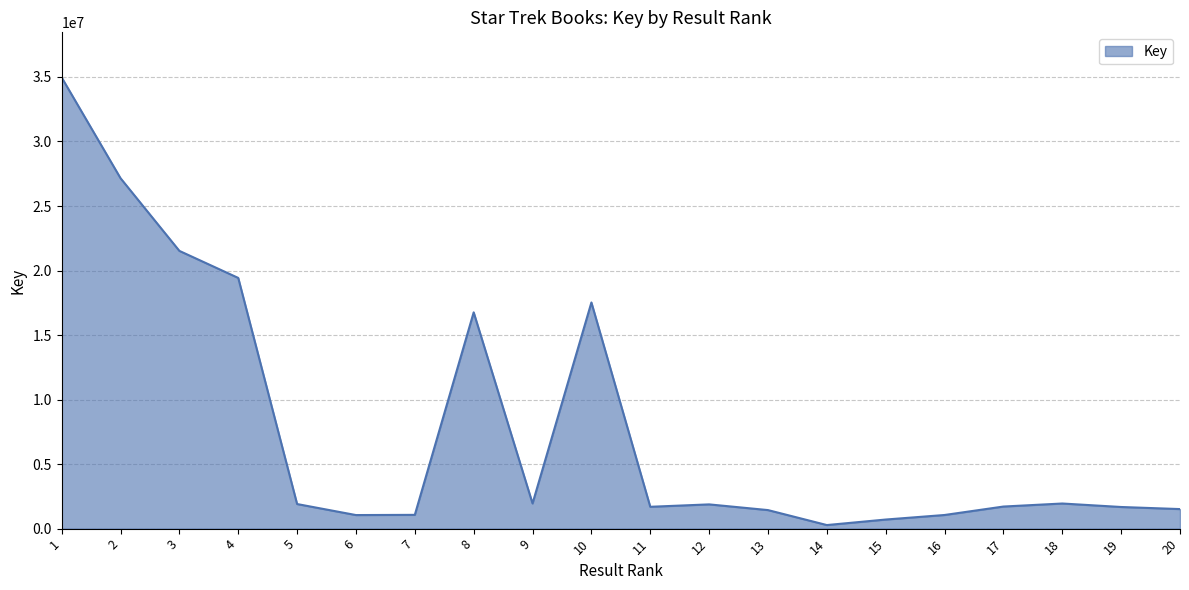

At which label is the value closest to 17620028?

10